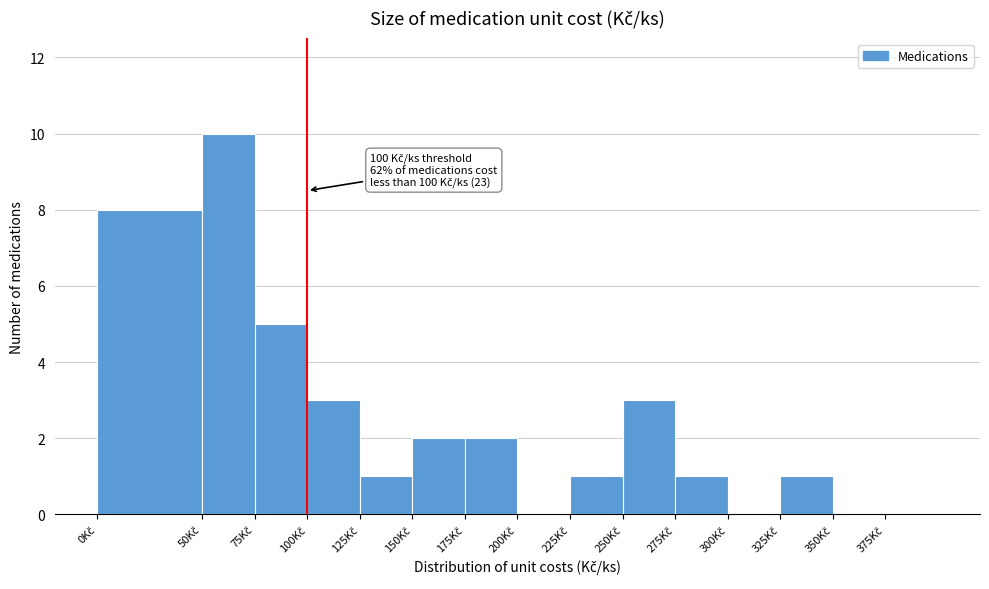

Over which range of the x-axis is the bar tallest?

50 to 75